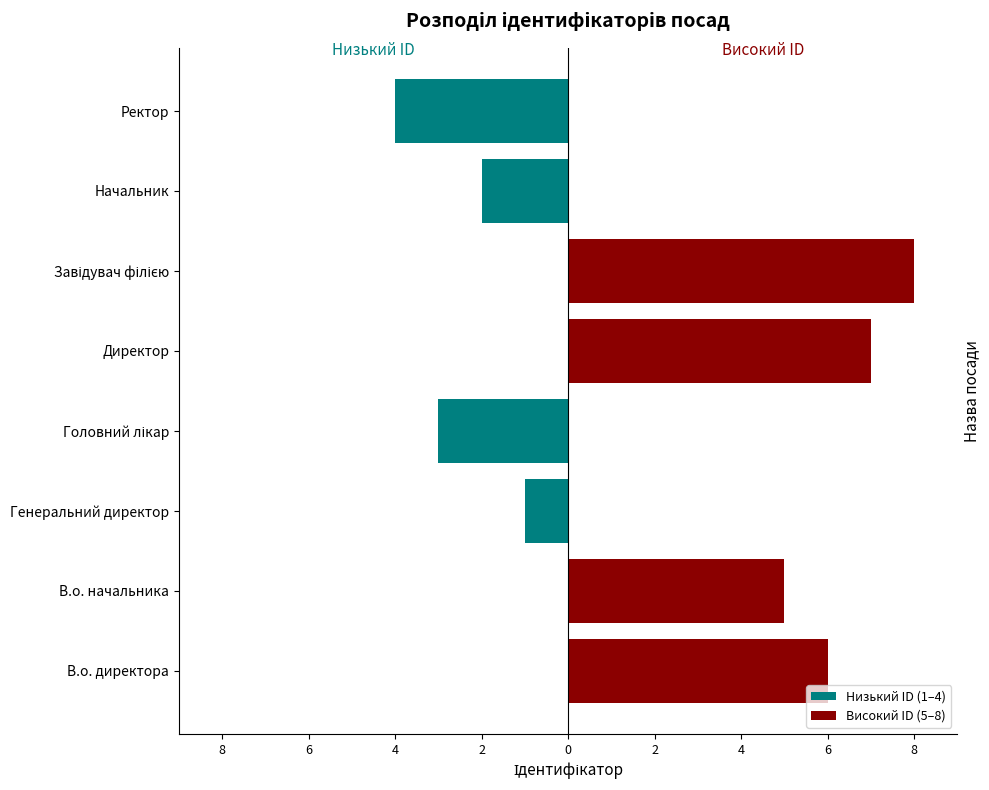

Does the chart contain stacked bars?

No